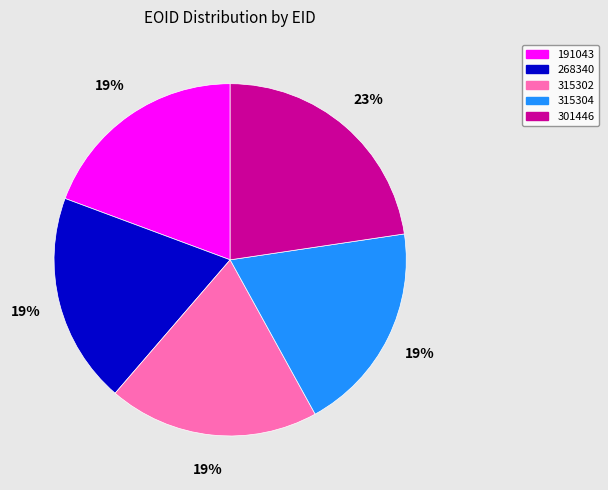

Which slice is the largest?

301446